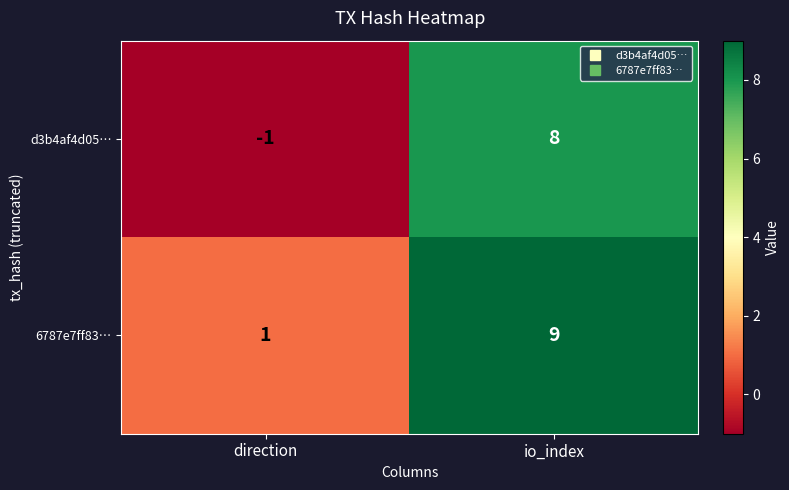

What is the greatest value displayed?

9